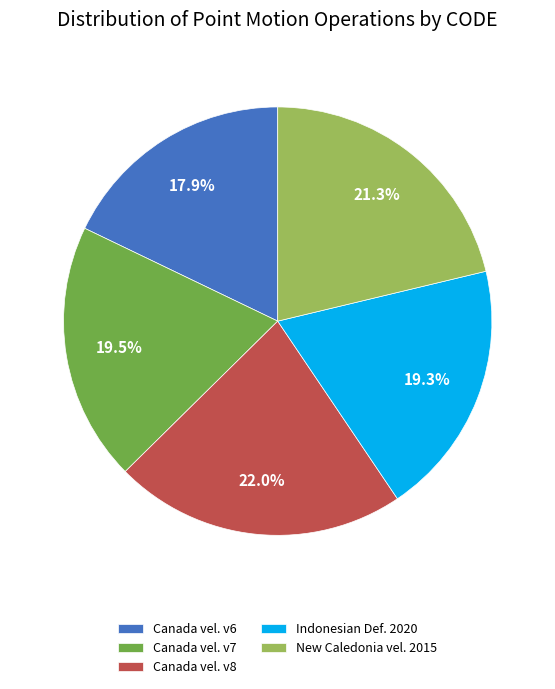

Between Canada vel. v8 and Canada vel. v6, which is larger?

Canada vel. v8